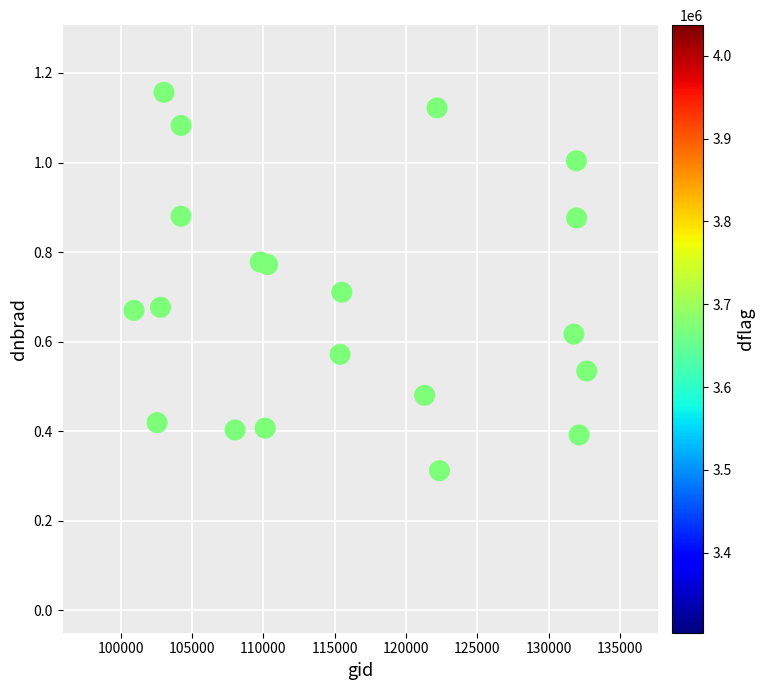

What Y value in the scatter plot is closest to 0?

0.3